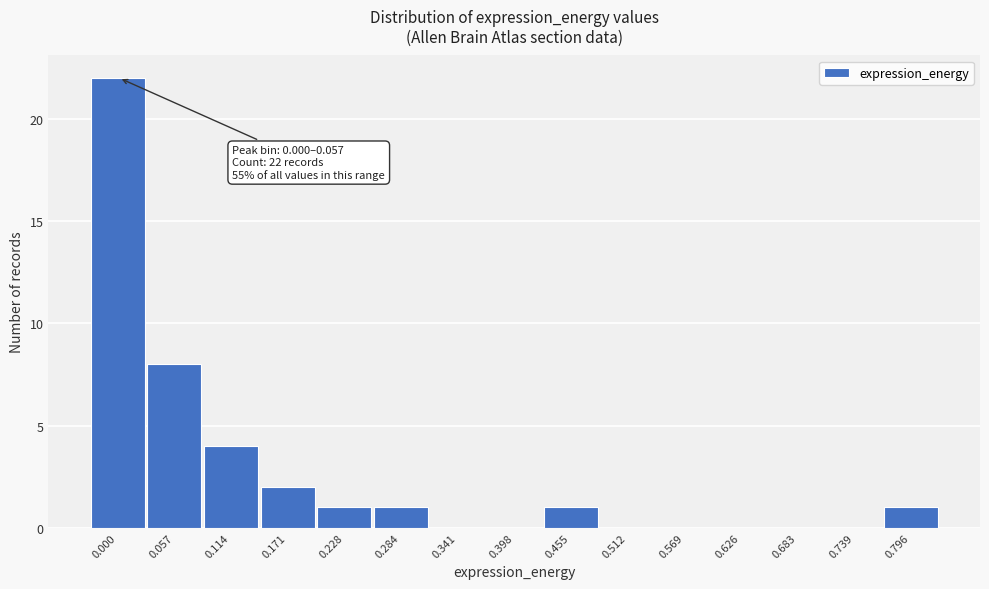

Reading left to right, what are all the values shown in this chart?

0.000=22	0.057=8	0.114=4	0.171=2	0.228=1	0.284=1	0.341=0	0.398=0	0.455=1	0.512=0	0.569=0	0.626=0	0.683=0	0.739=0	0.796=1